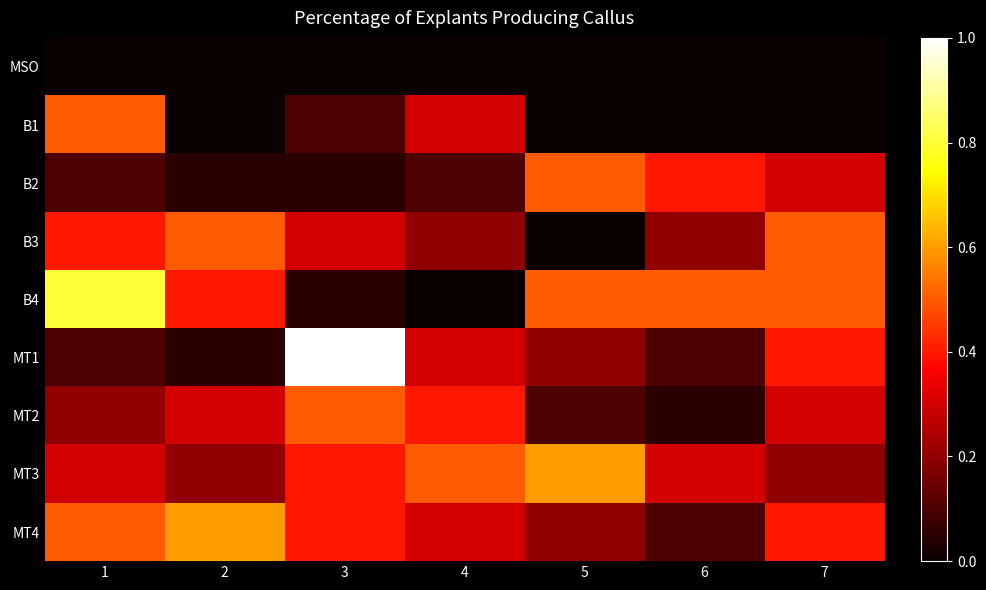

Reading left to right, list all the values displayed in this chart.

MSO: 1=0.0	2=0.0	3=0.0	4=0.0	5=0.0	6=0.0	7=0.0
B1: 1=0.5	2=0.0	3=0.1	4=0.3	5=0.0	6=0.0	7=0.0
B2: 1=0.1	2=0.1	3=0.1	4=0.1	5=0.5	6=0.4	7=0.3
B3: 1=0.4	2=0.5	3=0.3	4=0.2	5=0.0	6=0.2	7=0.5
B4: 1=0.8	2=0.4	3=0.1	4=0.0	5=0.5	6=0.5	7=0.5
MT1: 1=0.1	2=0.1	3=1.0	4=0.3	5=0.2	6=0.1	7=0.4
MT2: 1=0.2	2=0.3	3=0.5	4=0.4	5=0.1	6=0.1	7=0.3
MT3: 1=0.3	2=0.2	3=0.4	4=0.5	5=0.6	6=0.3	7=0.2
MT4: 1=0.5	2=0.6	3=0.4	4=0.3	5=0.2	6=0.1	7=0.4